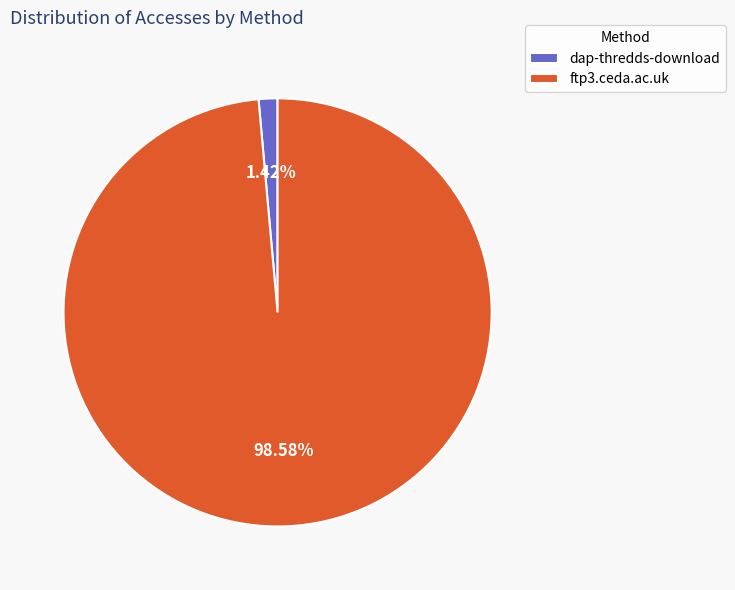

Which slice is the smallest?

dap-thredds-download